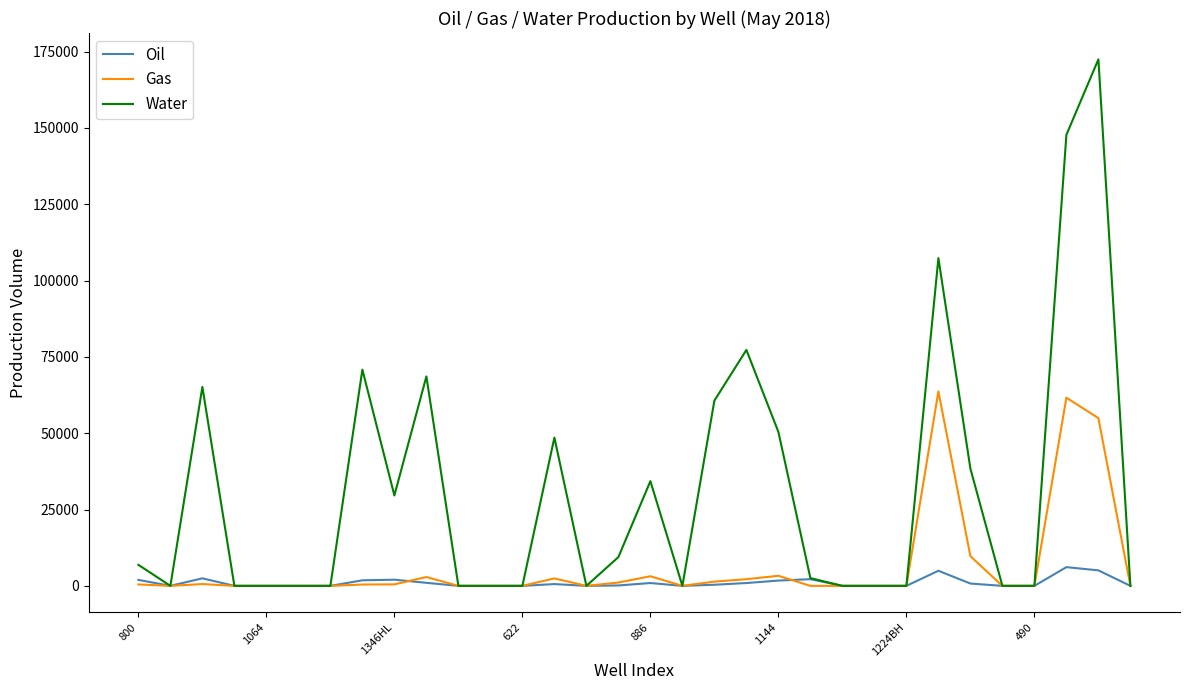

What is the maximum value shown in the chart?

172443